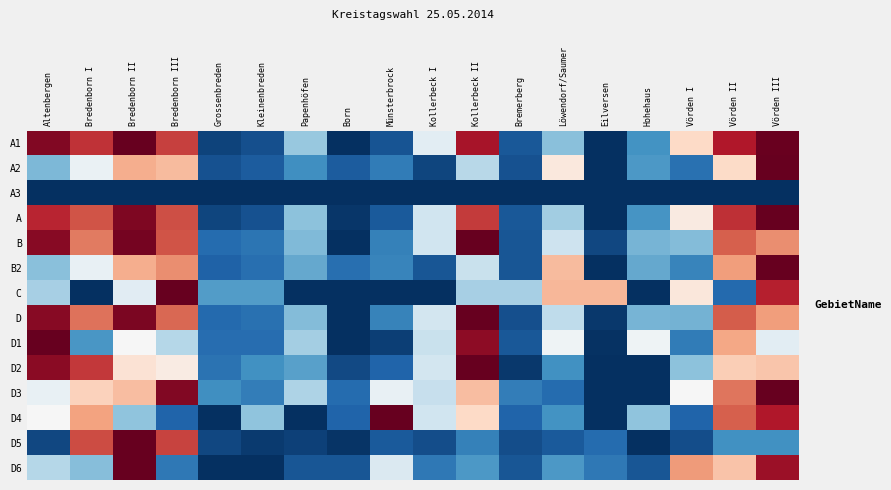

Between Vörden III and Hohehaus, which is larger?

Vörden III